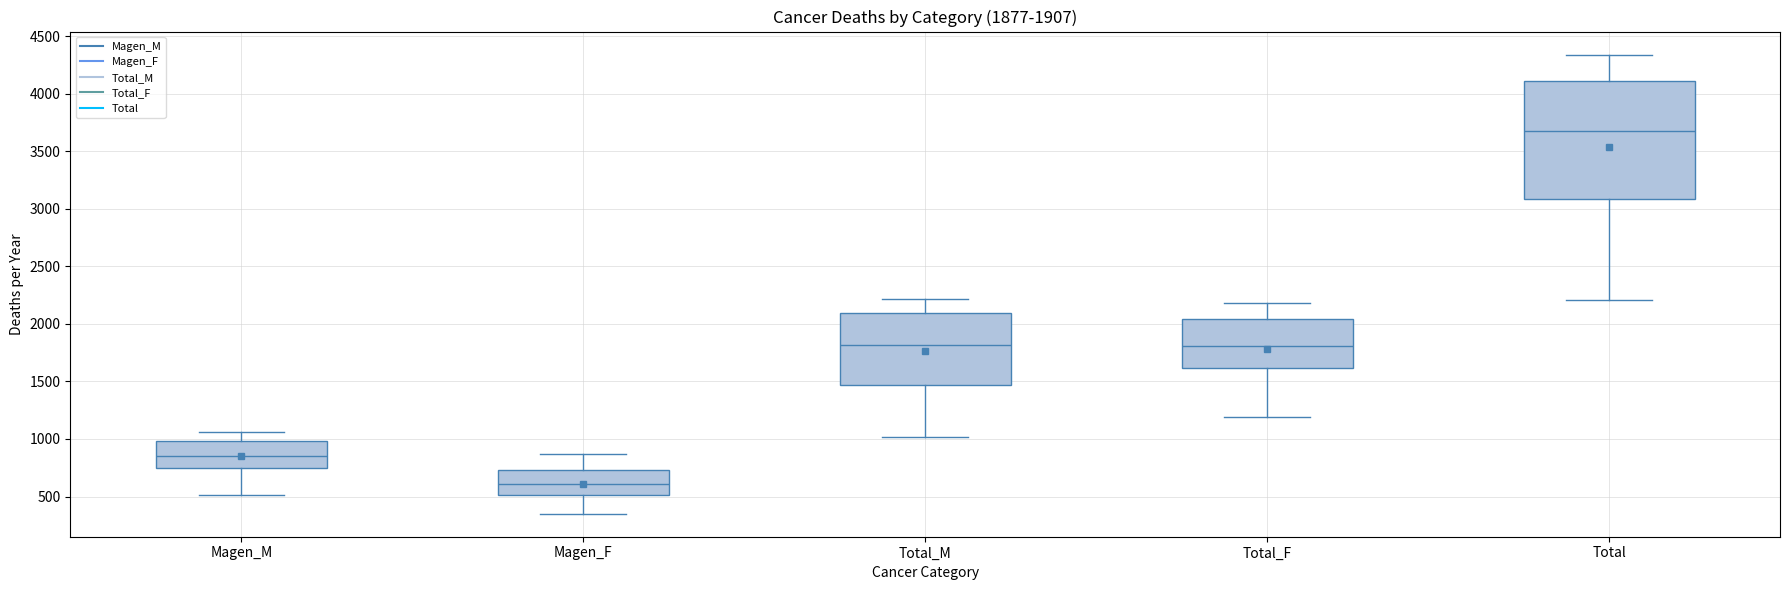

Which box is the tallest, from its lower edge to its upper edge?

Total